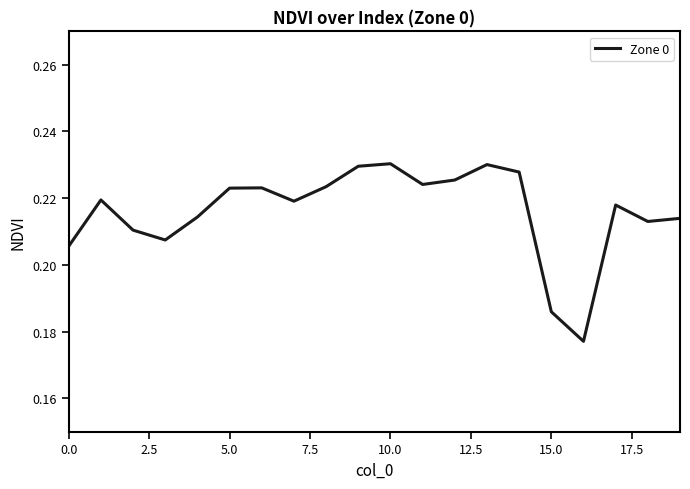

How many categories are shown in the chart?

20